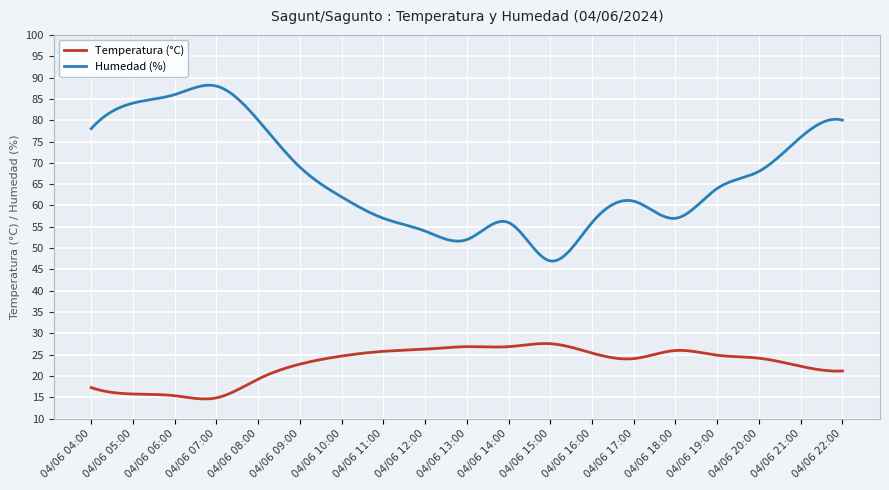

Which series has the largest total across all categories?

Humedad (%)